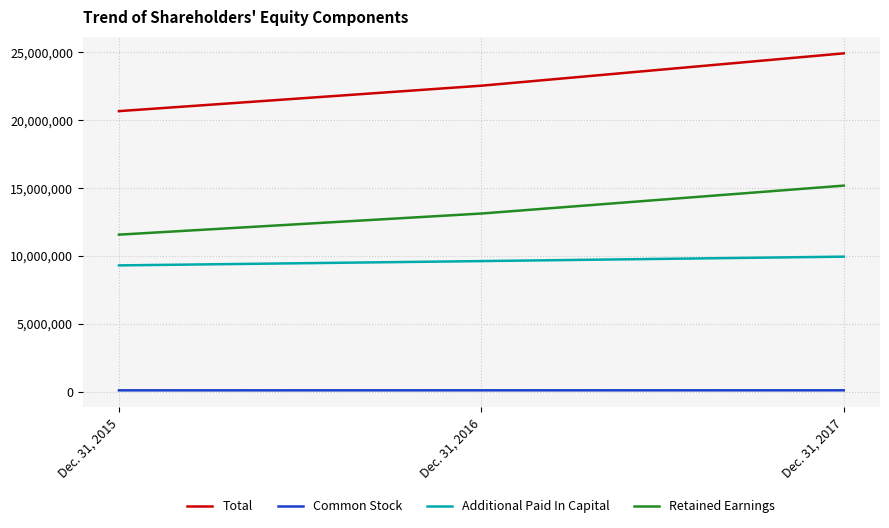

Which series has the widest spread of values?

Total